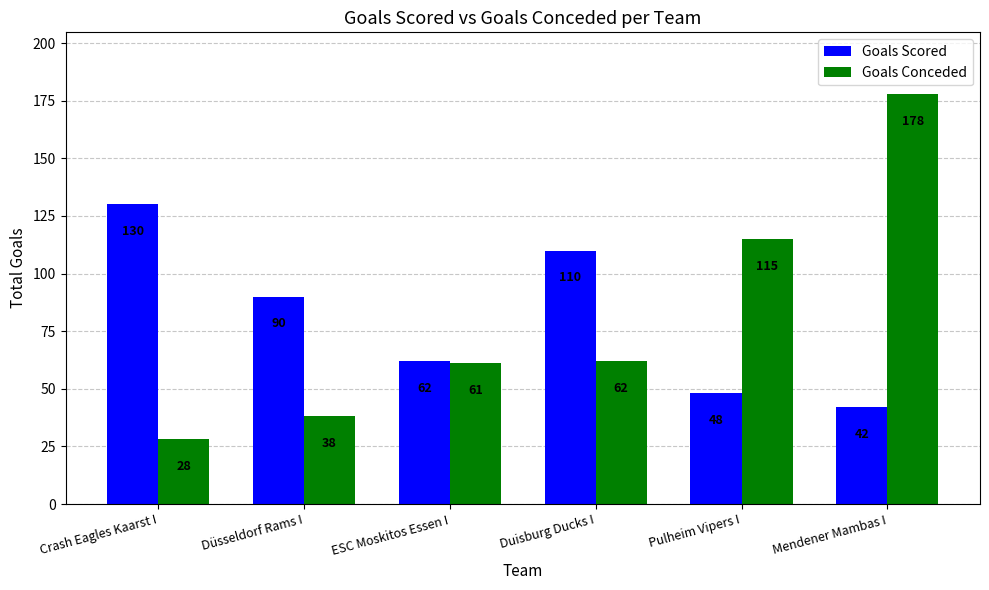

Reading left to right, list all the values displayed in this chart.

Goals Scored: 130	90	62	110	48	42
Goals Conceded: 28	38	61	62	115	178